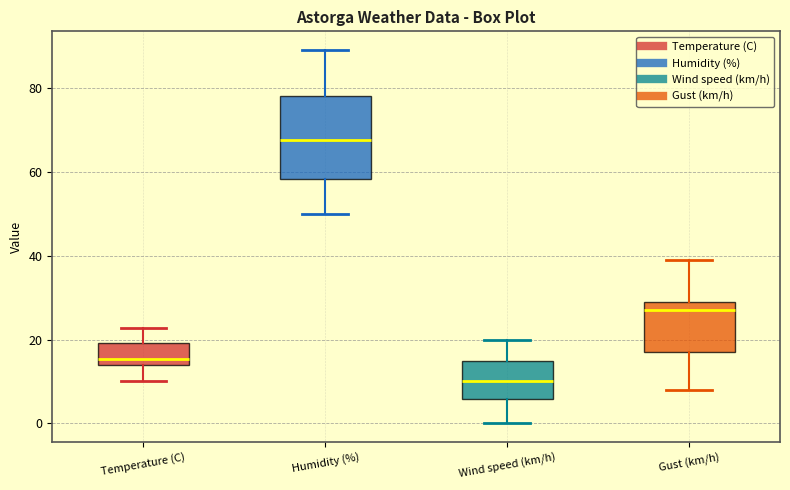

Which box's median line is the lowest?

Wind speed (km/h)